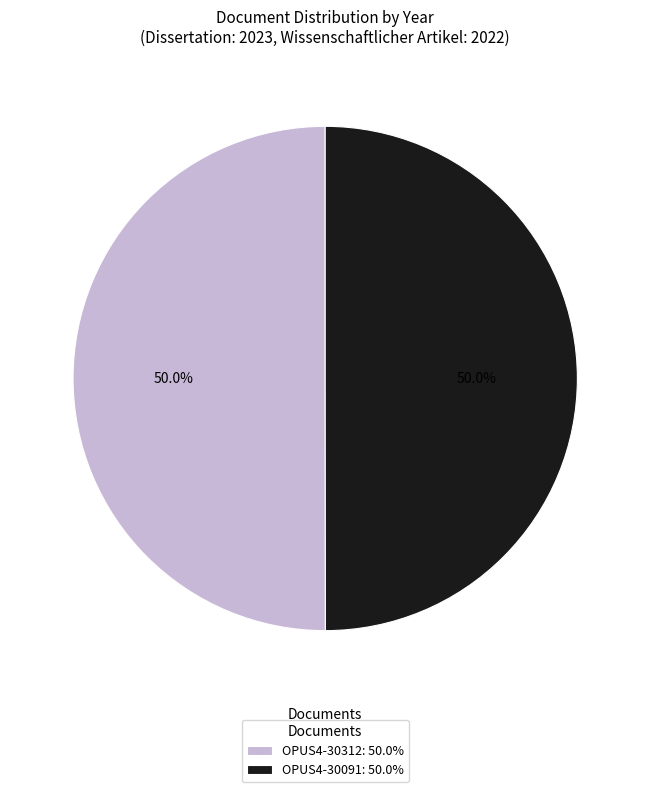

How much of the chart is everything except OPUS4-30091: 50.0%?

50.0%